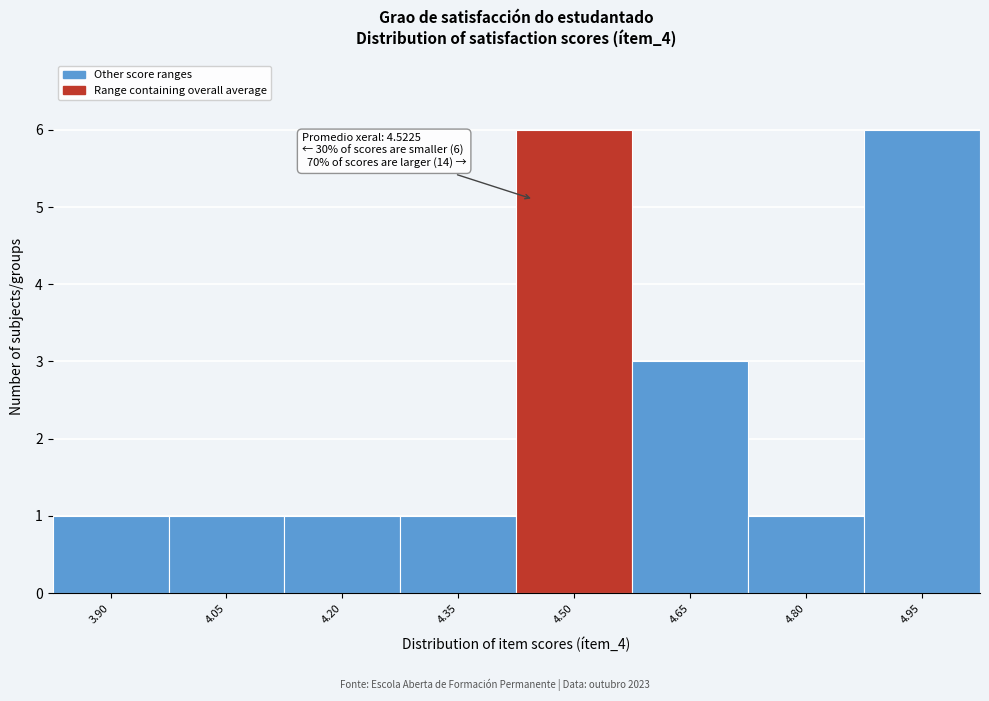

Reading left to right, extract all data points from this chart.

1	1	1	1	6	3	1	6